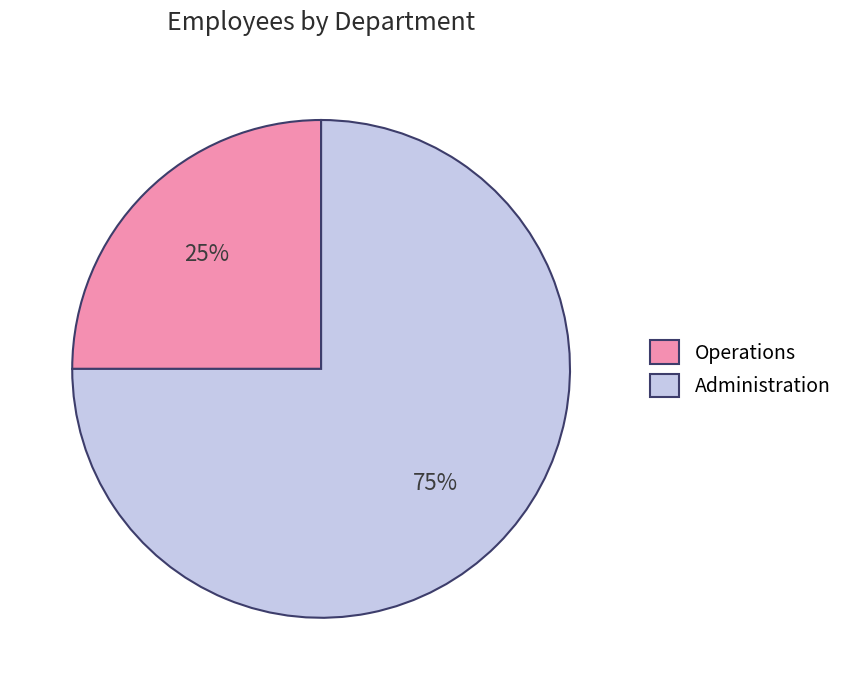

Combined, do Administration and Operations account for over 50%?

Yes